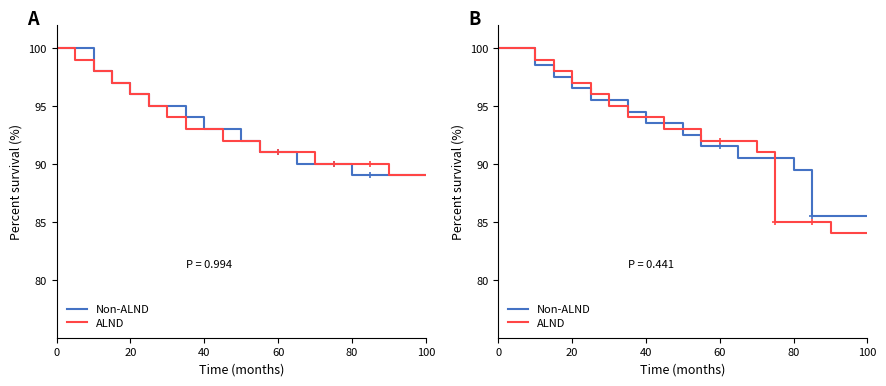

Reading left to right, what are all the values shown in this chart?

Non-ALND: 100.0	100.0	98.5	97.5	96.5	95.5	95.5	94.5	93.5	93.5	92.5	91.5	91.5	90.5	90.5	90.5	89.5	85.5	85.5	85.5
ALND: 100.0	100.0	99.0	98.0	97.0	96.0	95.0	94.0	94.0	93.0	93.0	92.0	92.0	92.0	91.0	85.0	85.0	85.0	84.0	84.0